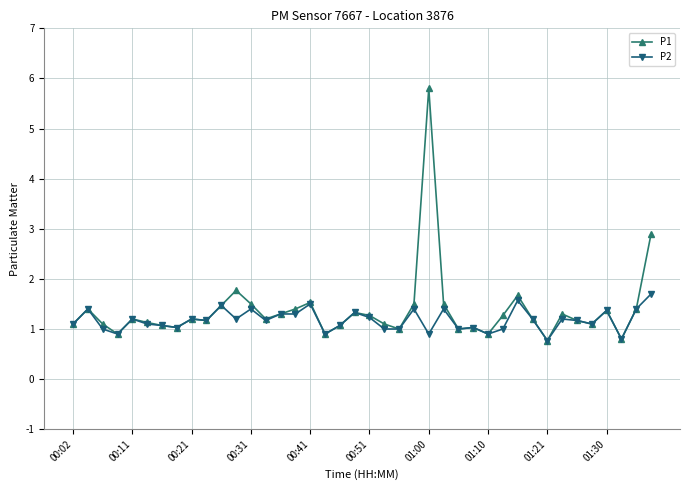

Which series has the largest range (max minus min)?

P1